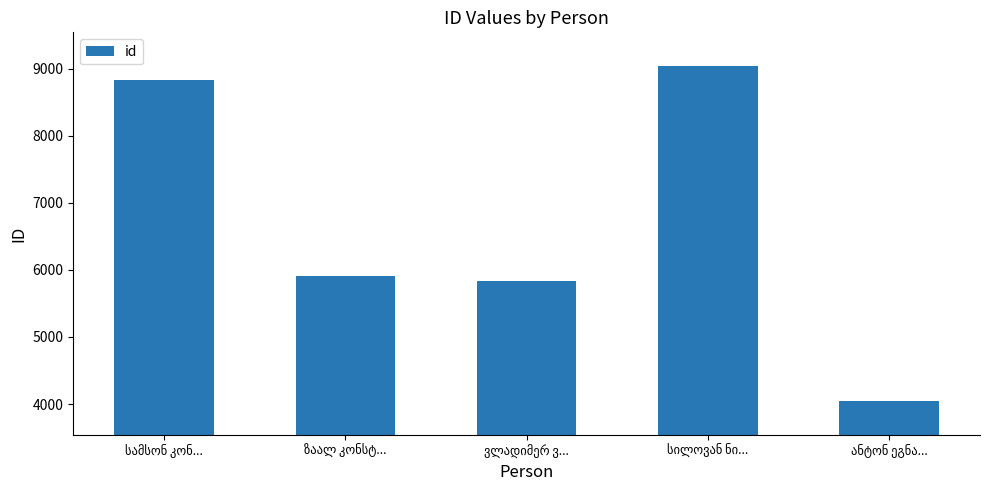

What is the value of the 2nd bar from the left?

5905